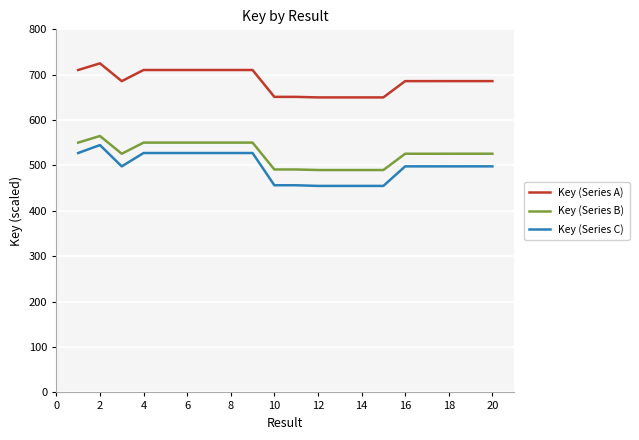

What are all the series names shown in the legend?

Key (Series A), Key (Series B), Key (Series C)